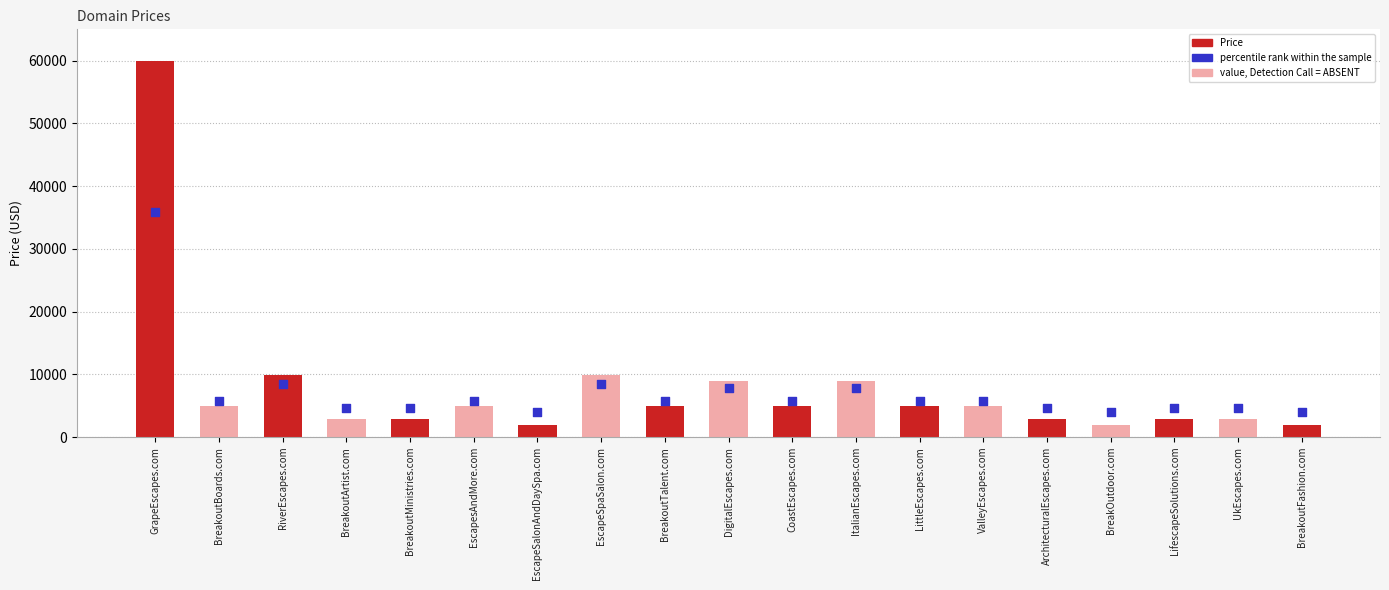

At which category is the sum across all series the highest?

GrapeEscapes.com